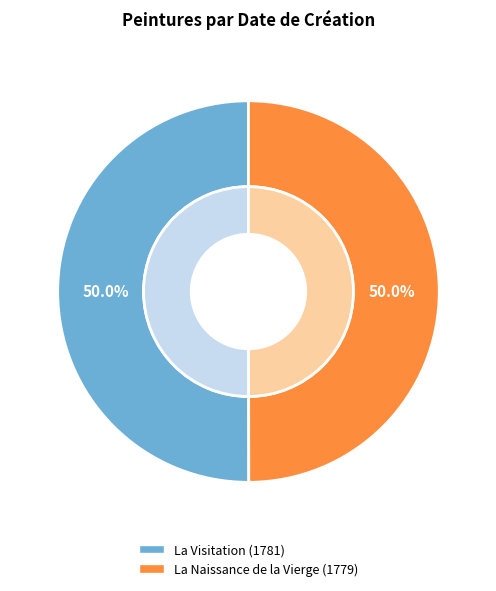

Between La Naissance de la Vierge and La Visitation, which is larger?

La Visitation